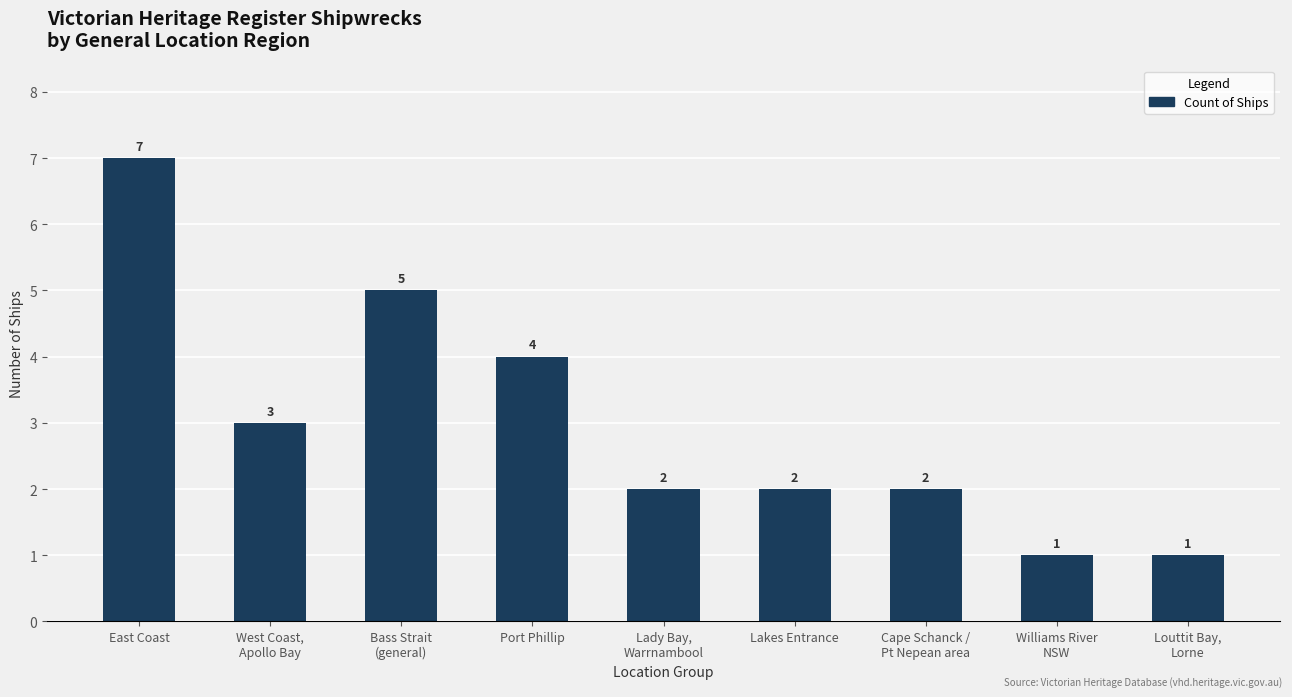

True or false: the data shows 1 at Williams River
NSW.

True